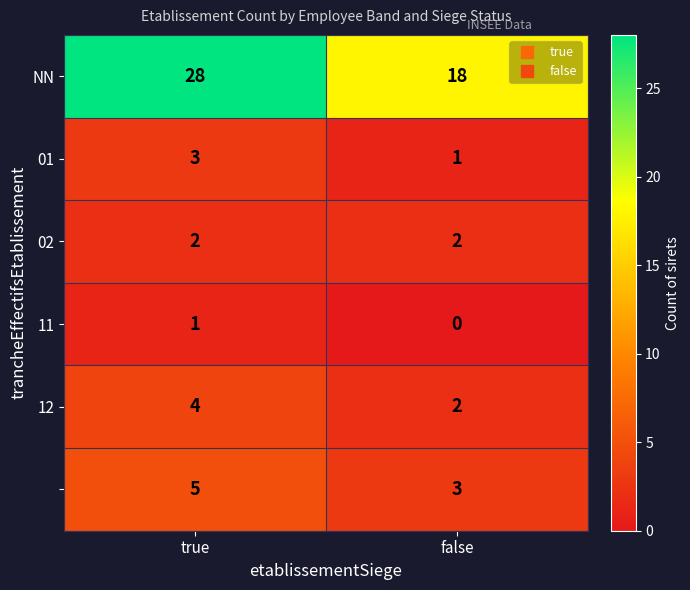

What is the greatest value displayed?

28